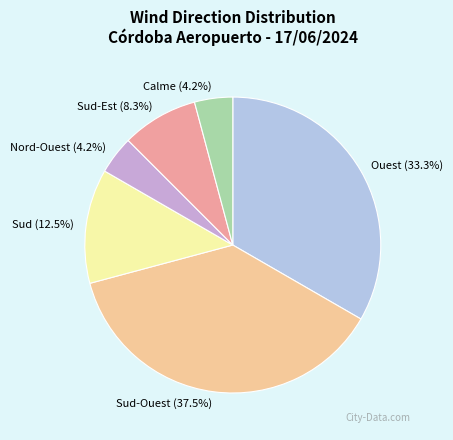

To the nearest percent, what is the combined percentage of Ouest and Sud?

46%